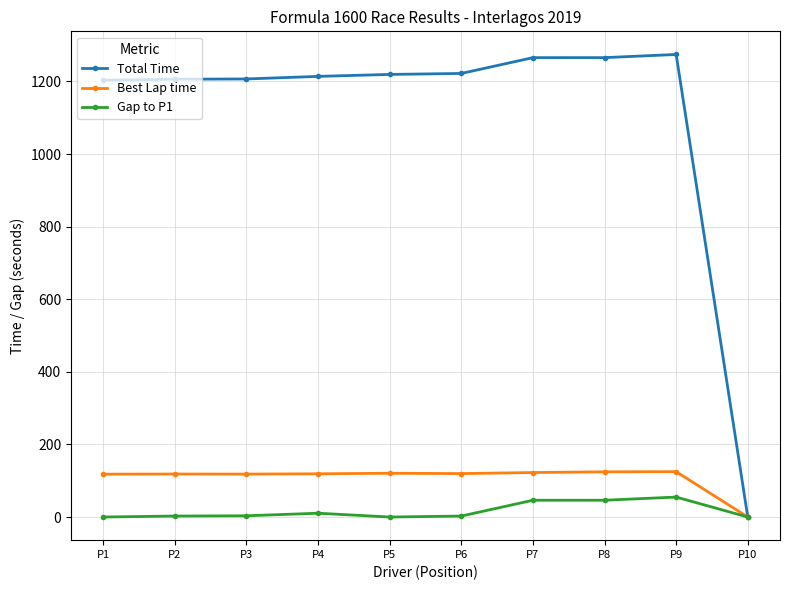

What is the spread (max minus min) of values at P1?

1203.3